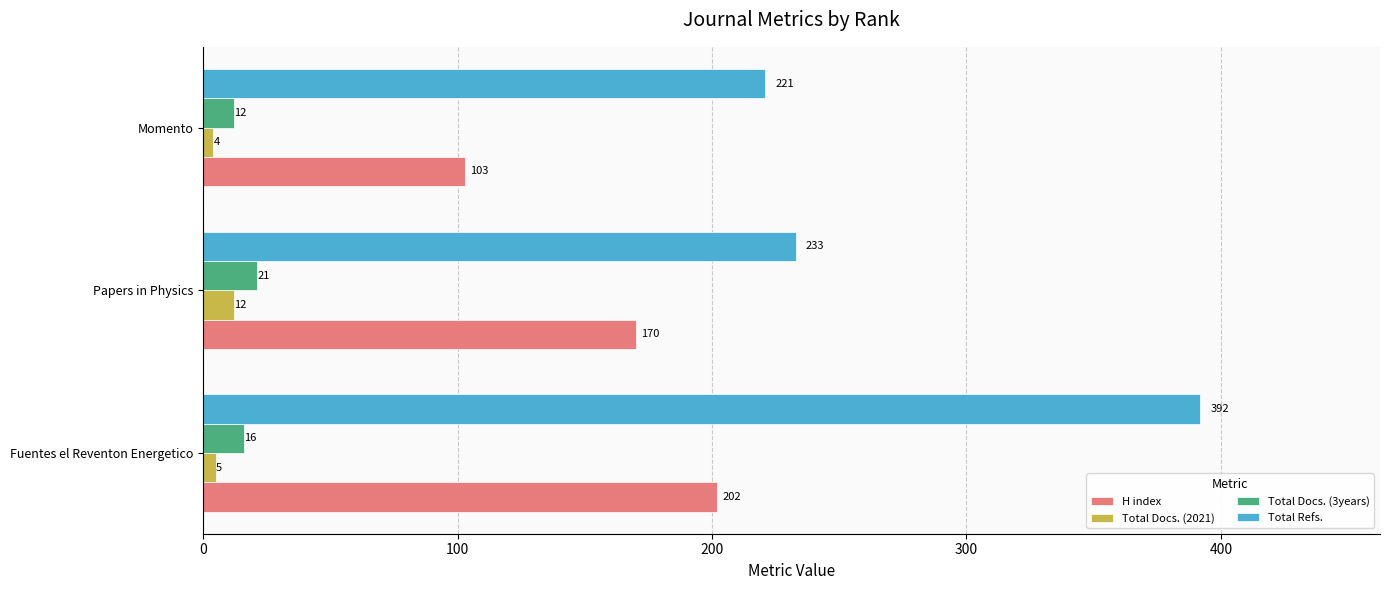

Count the Total Docs. (3years) values in the range 12 to 21.

3